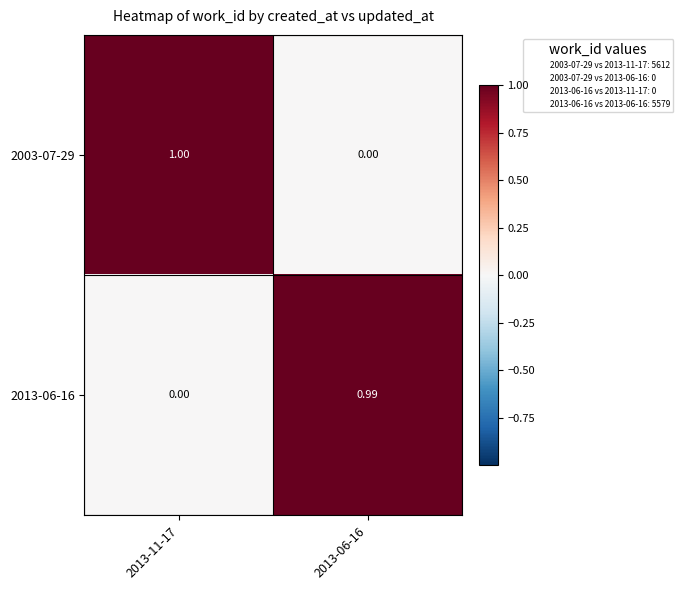

What is the spread (max minus min) of values at 2013-06-16?

1.0